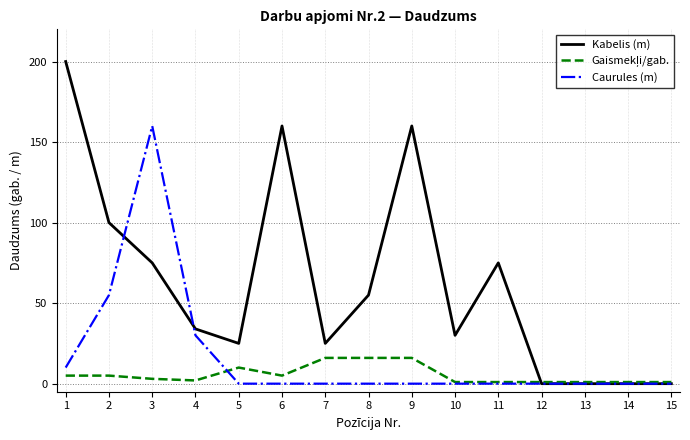

What is the difference between the highest and lowest values at 6?

160